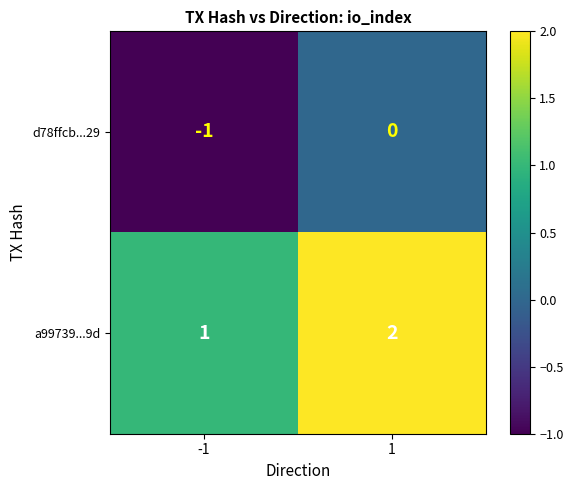

Is the value of a99739...9d at -1 greater than the value of d78ffcb...29 at 1?

Yes